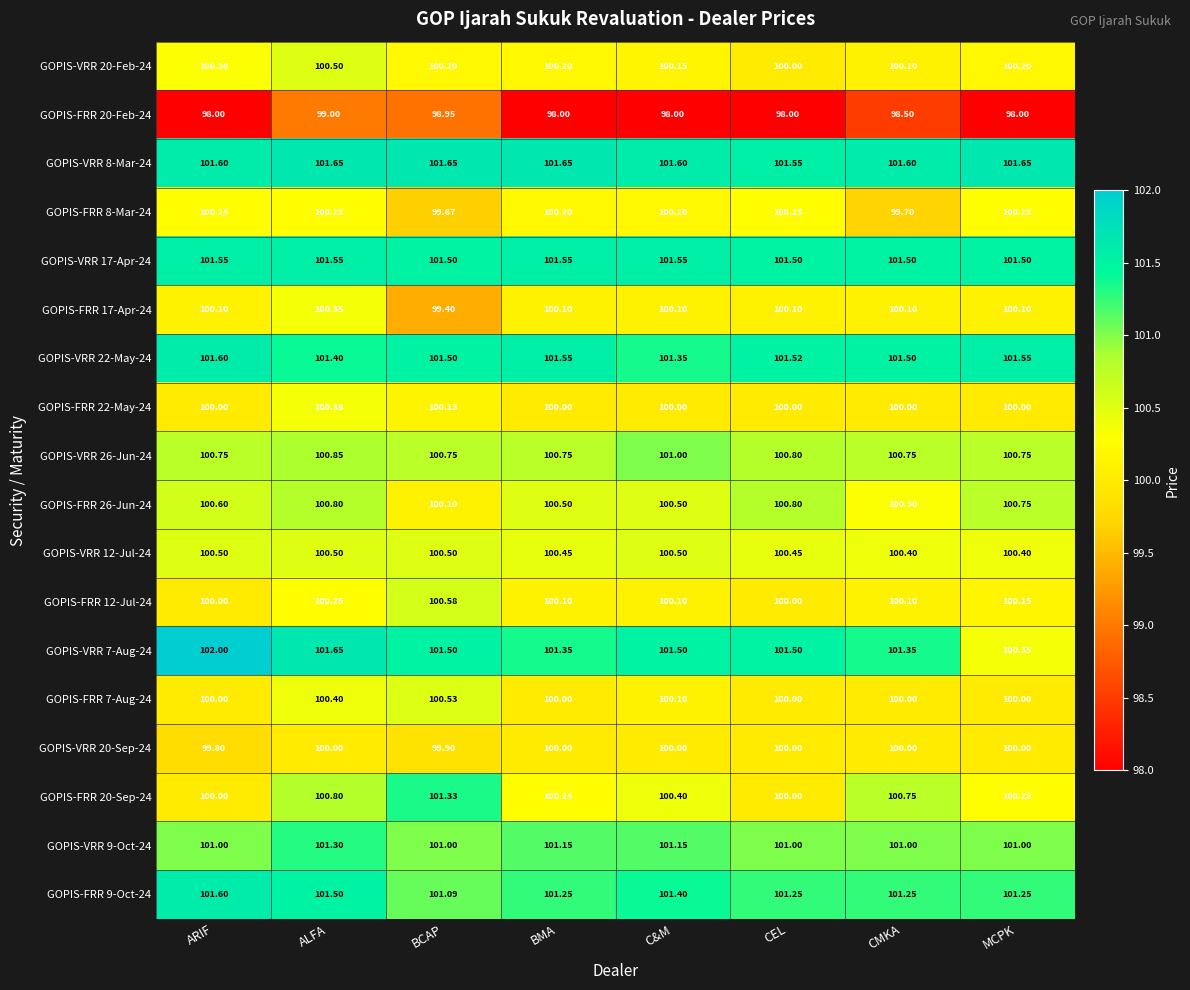

Where does the GOPIS-FRR 8-Mar-24 series first go above 100?

ARIF